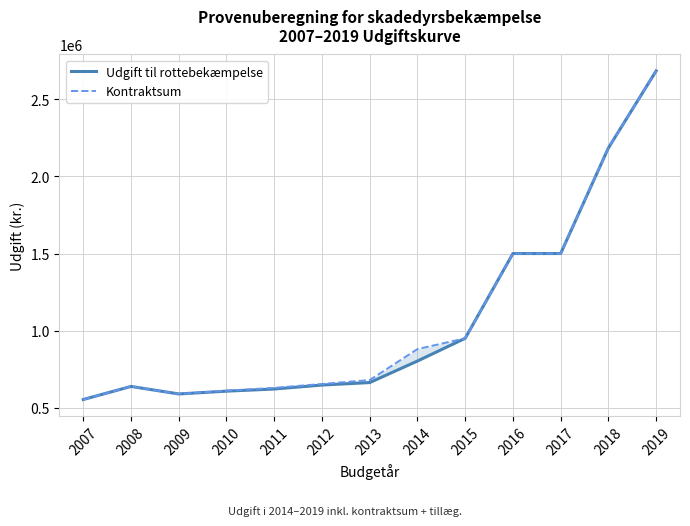

What is the difference between the maximum and second lowest values in the Udgift til rottebekæmpelse series?

2096115.0